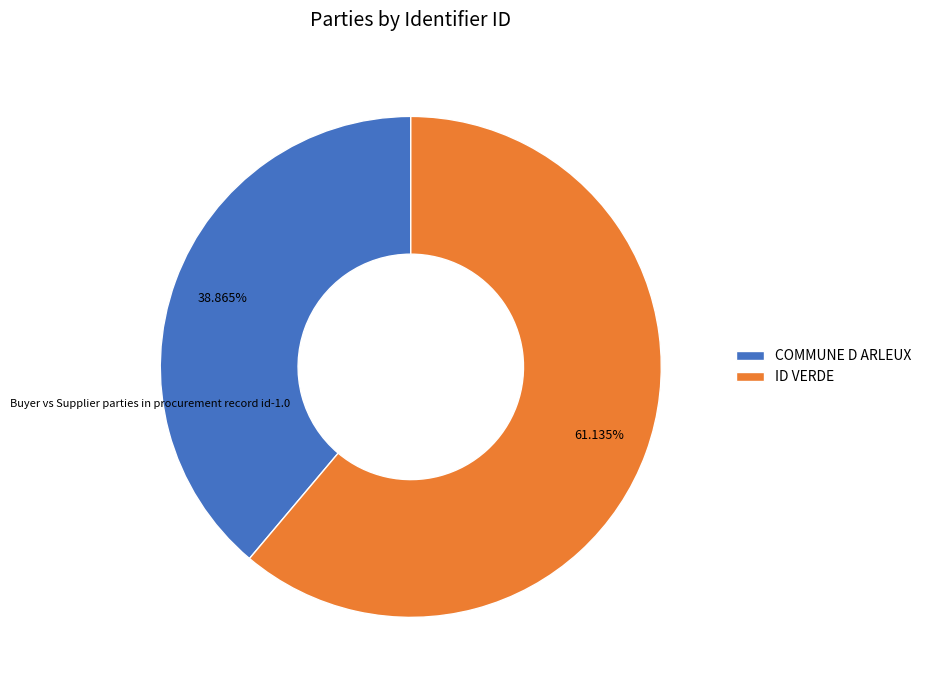

Between ID VERDE and COMMUNE D ARLEUX, which is larger?

ID VERDE